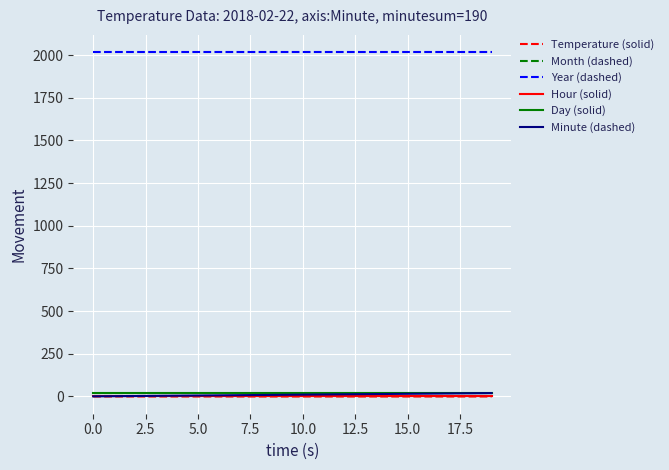

Which series has the largest total across all categories?

Year (dashed)